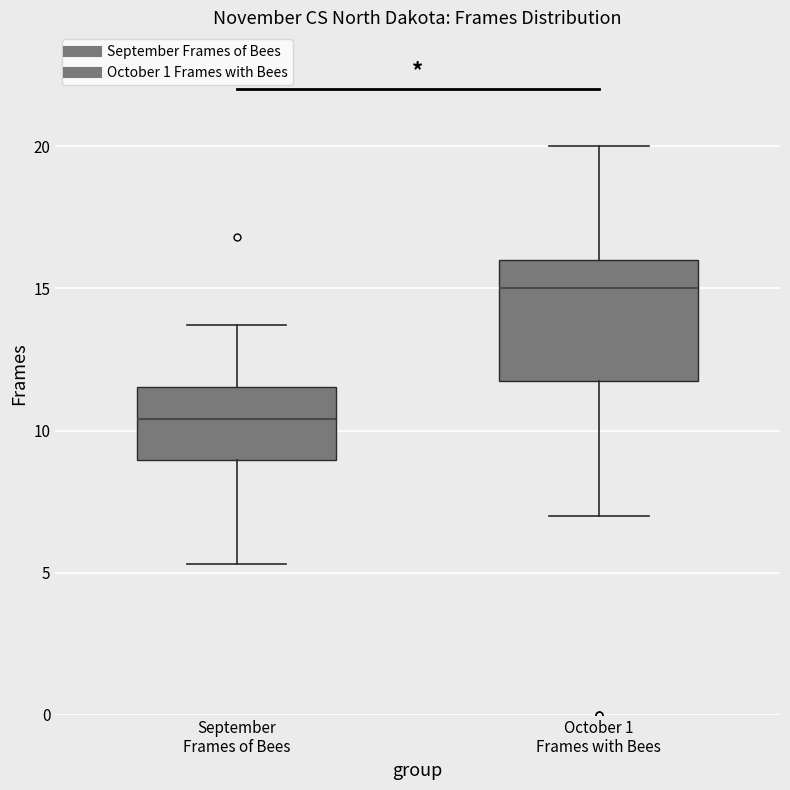

Reading left to right, read every box against the y-axis: the position of its median line, the range the box covers, and the ends of its whiskers. The values are not printed on the chart, so give them approximately, as read against the axis.

September Frames of Bees: median 10.5, box 9.0 to 11.5, whiskers 5.5 to 13.5
October 1 Frames with Bees: median 15.0, box 12.0 to 16.0, whiskers 7.0 to 20.0